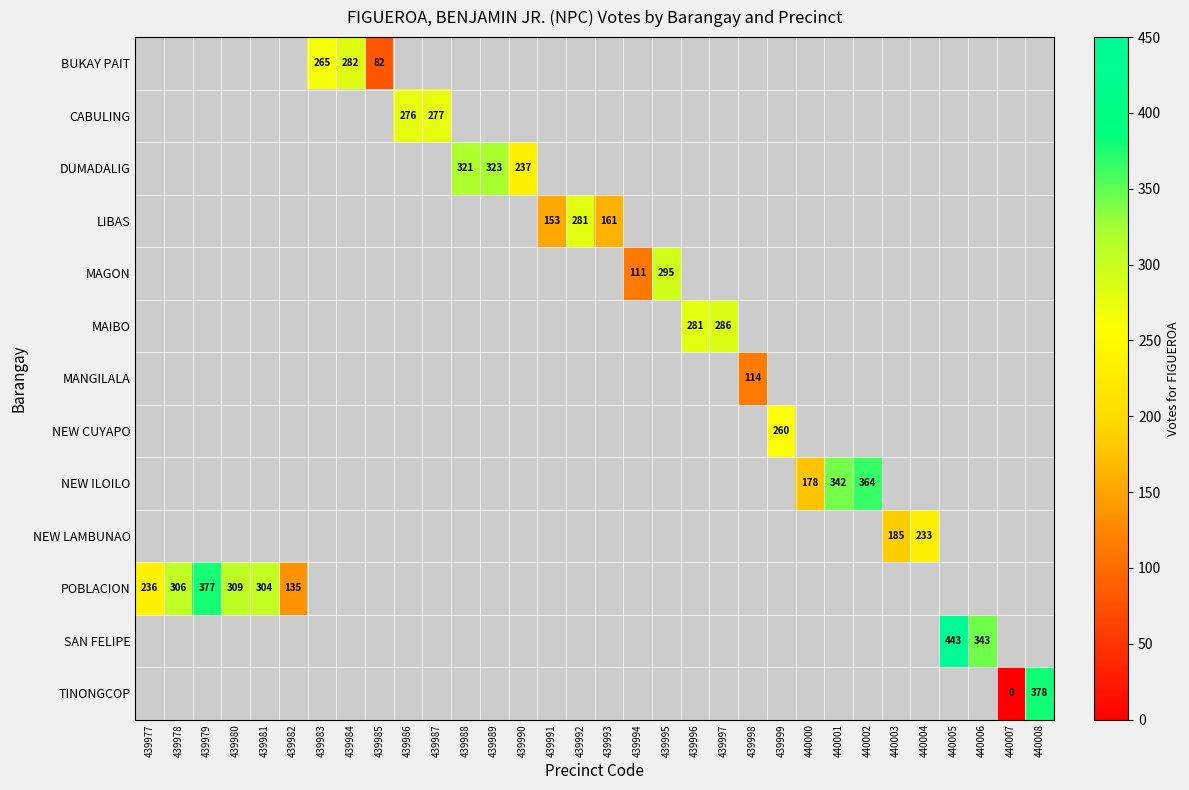

Which category has the lowest value across all series?

440007